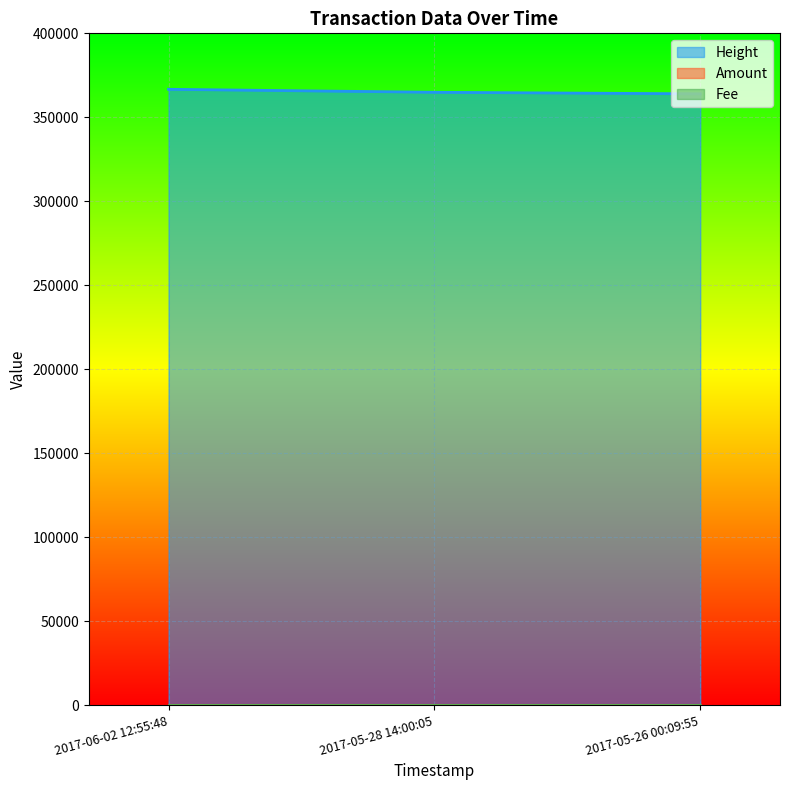

The value of Fee at 2017-06-02 12:55:48 is 1. True or false?

True